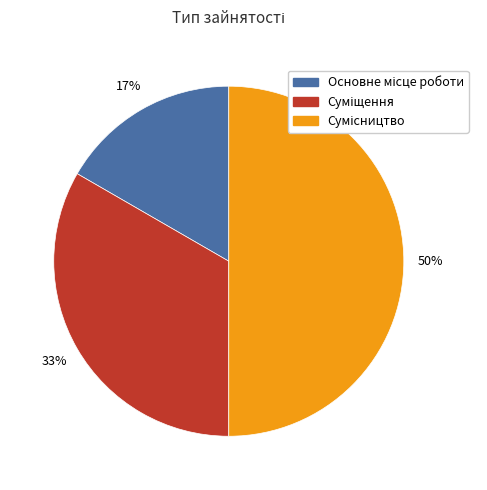

How many slices are in this pie chart?

3